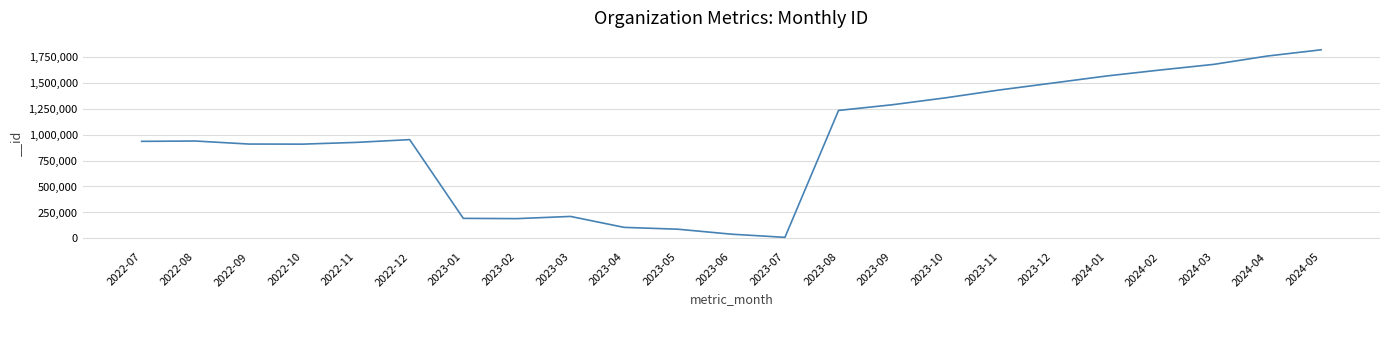

What is the change in value from 2023-04 to 2023-09?

+1184585